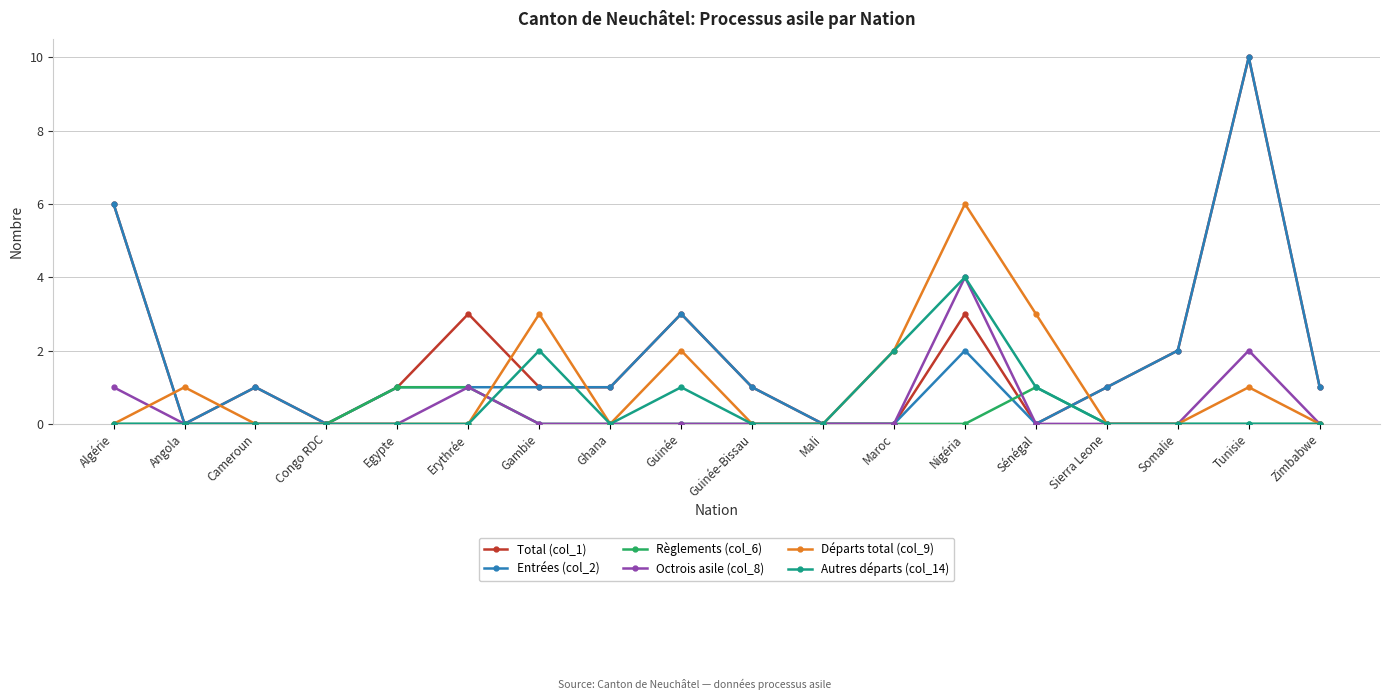

What is the spread (max minus min) of values at Erythrée?

3